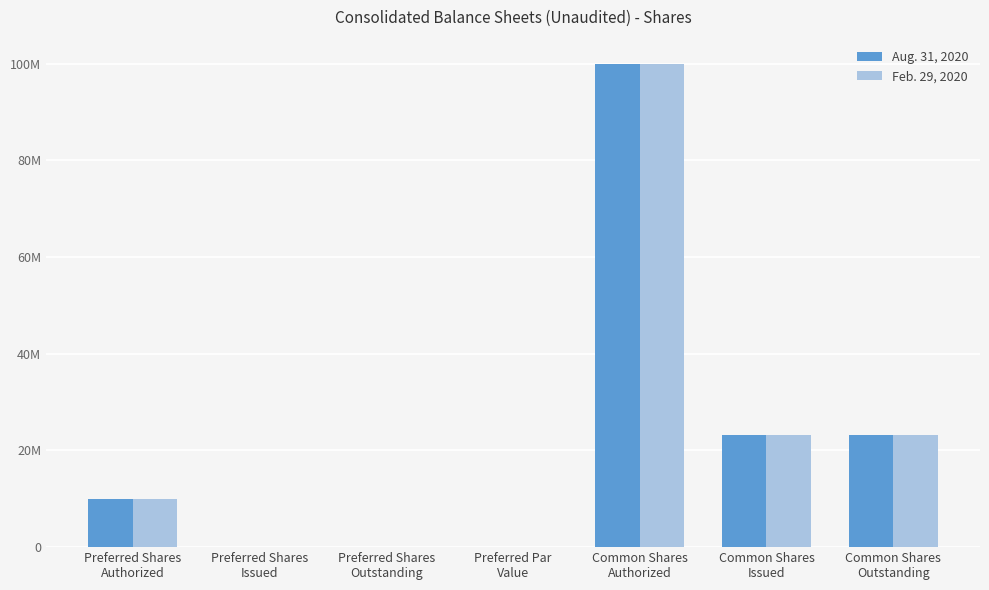

Which series has the widest spread of values?

Aug. 31, 2020